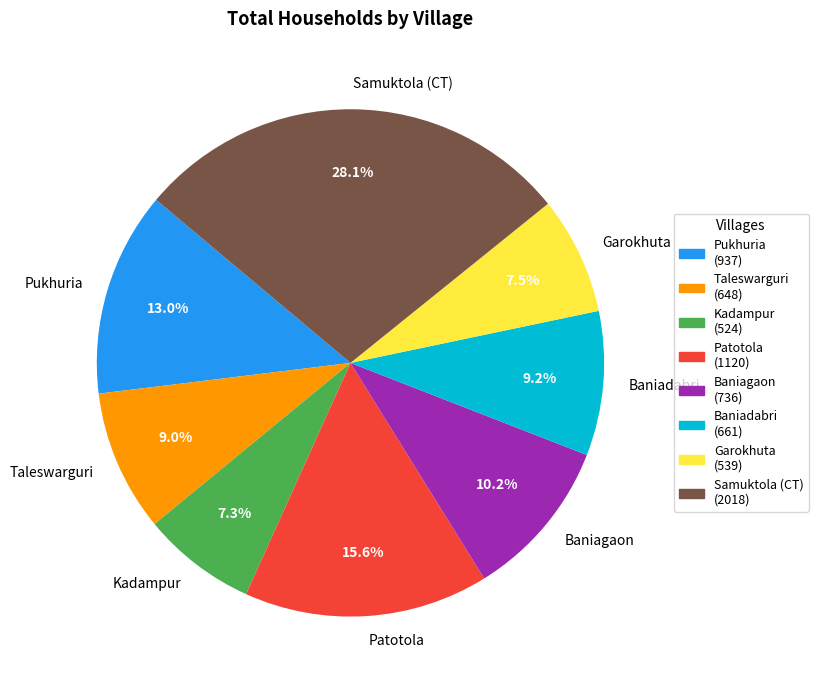

How many slices are in this pie chart?

8